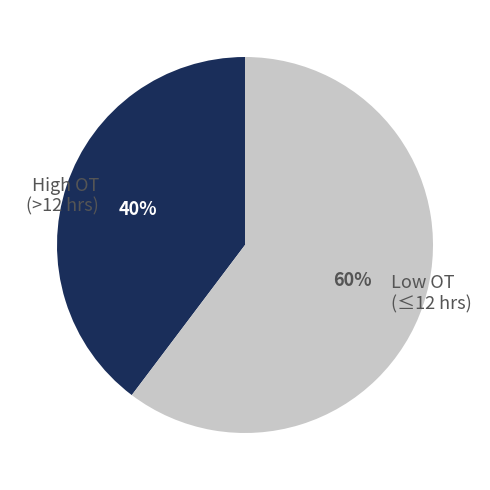

Do High OT (>12 hrs) and Low OT (≤12 hrs) together represent more than half of the pie?

Yes